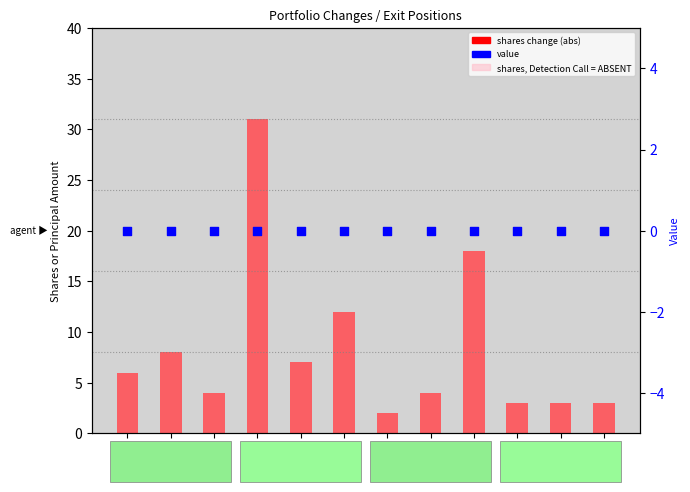

At which category is the sum across all series the highest?

SSP